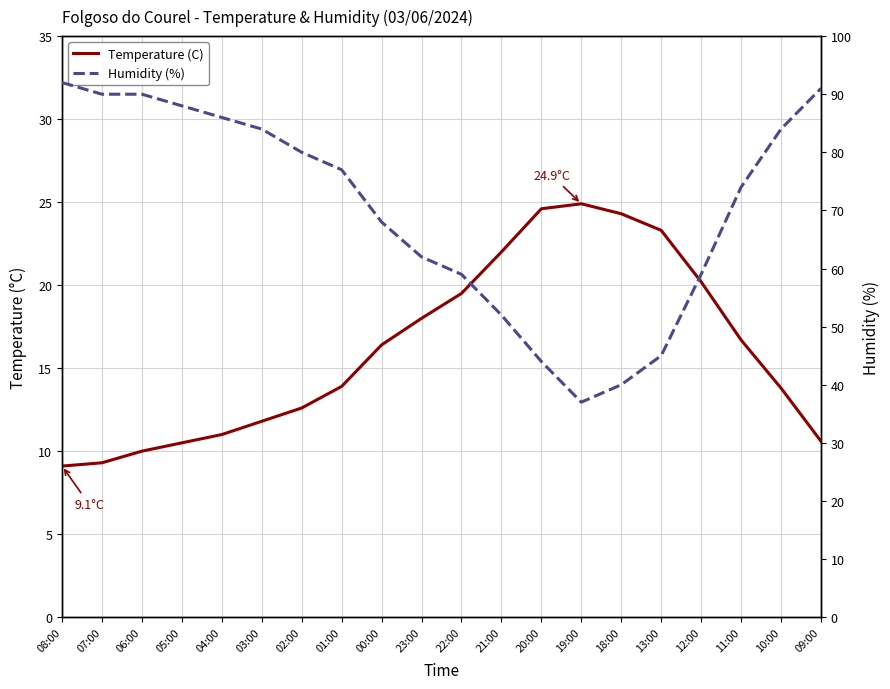

What is the minimum value shown in the chart?

9.1